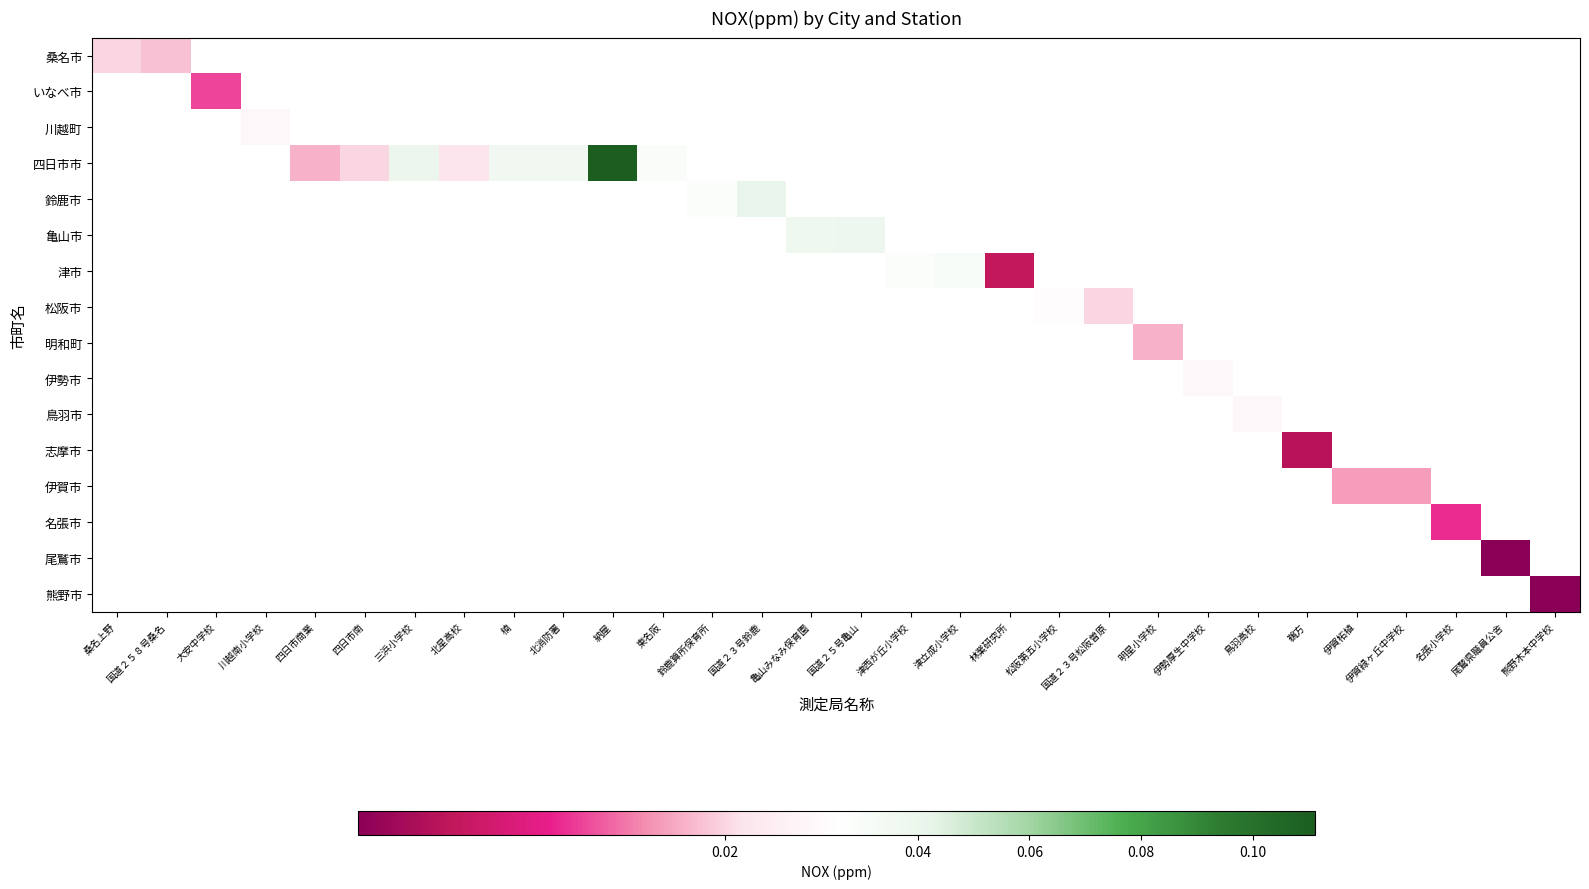

Is the value of 志摩市 at 鵜方 greater than the value of 鈴鹿市 at 国道２５８号桑名?

No